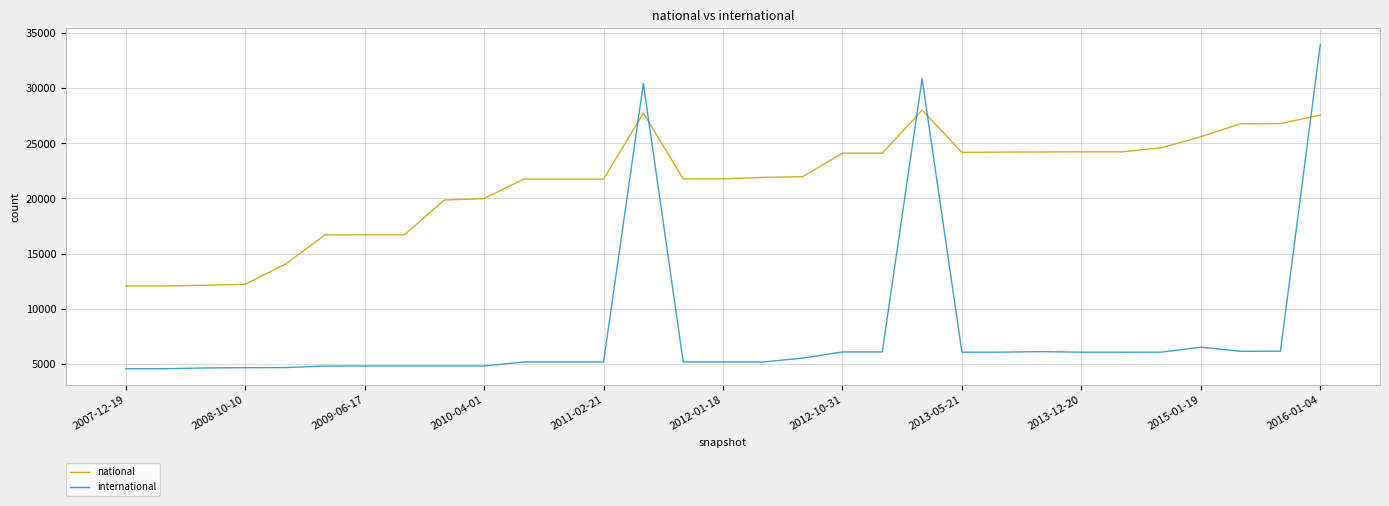

How many times do international and national cross each other?

5